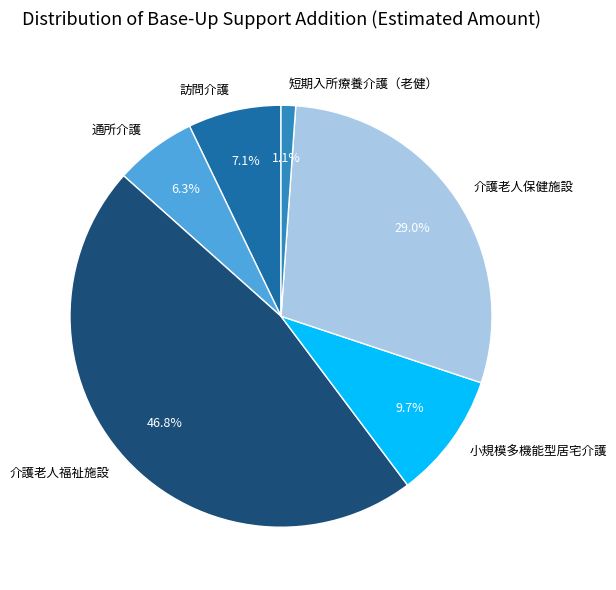

Is there any slice that represents more than half of the pie?

No